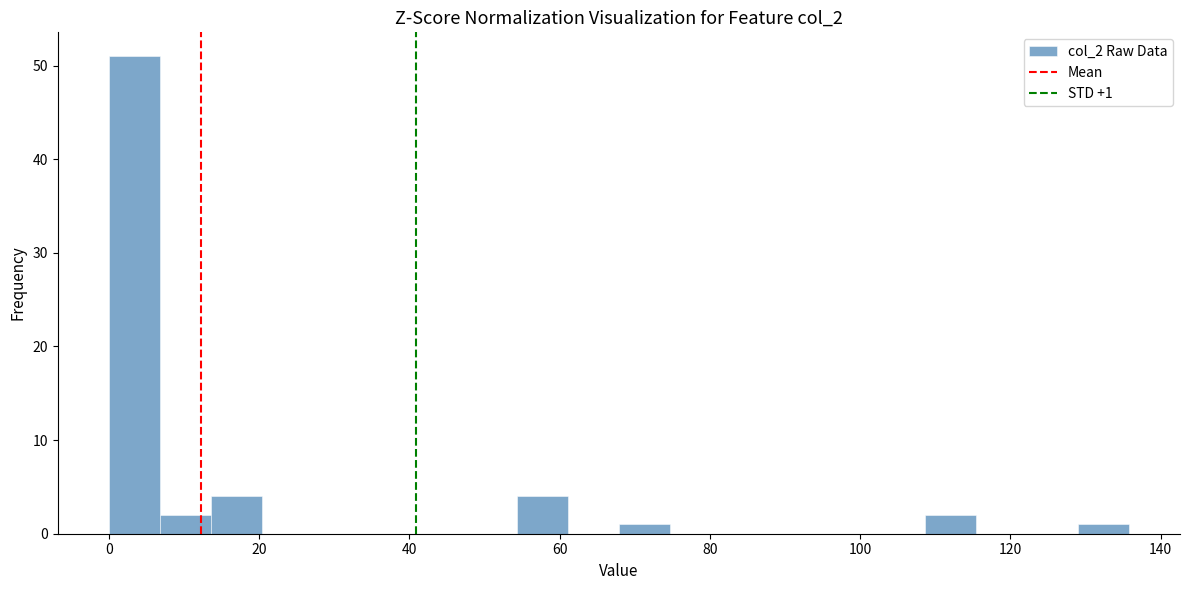

Around what value on the x-axis is the tallest bar? Give the approximate position of its centre, as read against the axis.

4